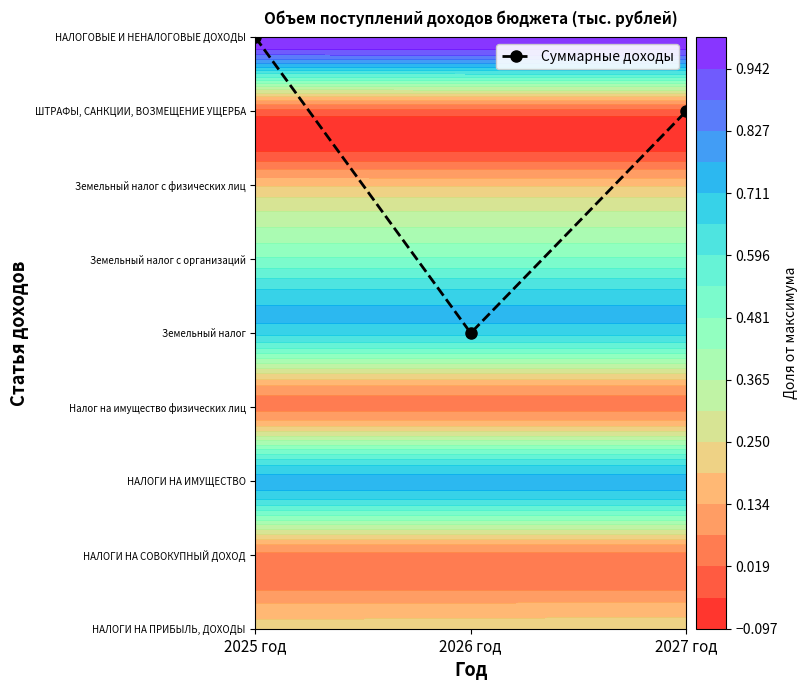

What is the sum of the values at 2027 год and 2026 год?

11